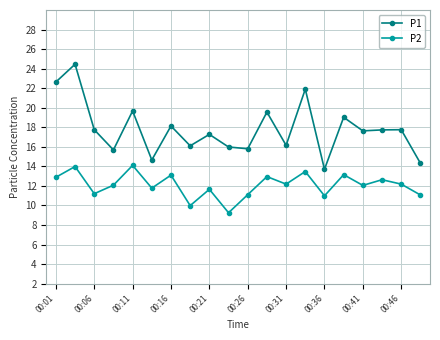

At how many categories does at least one series exceed 21?

3